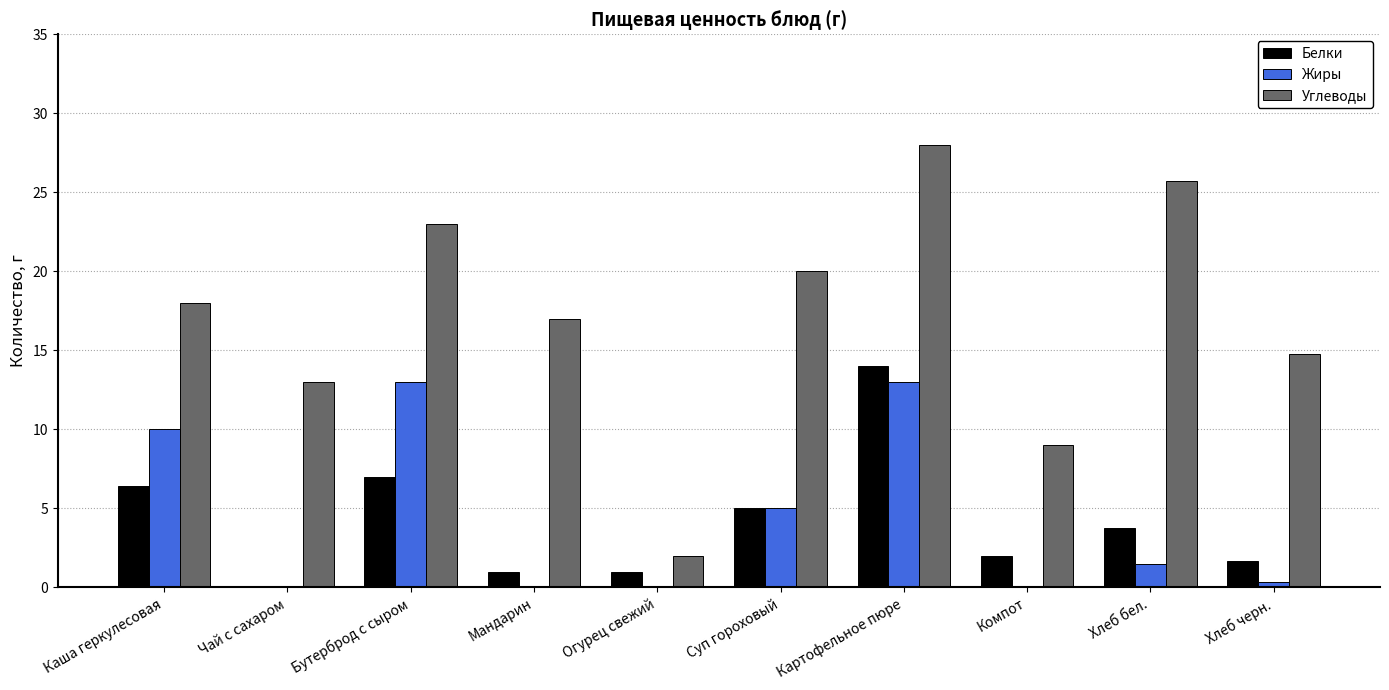

Which category has the highest value in the Углеводы series?

Картофельное пюре